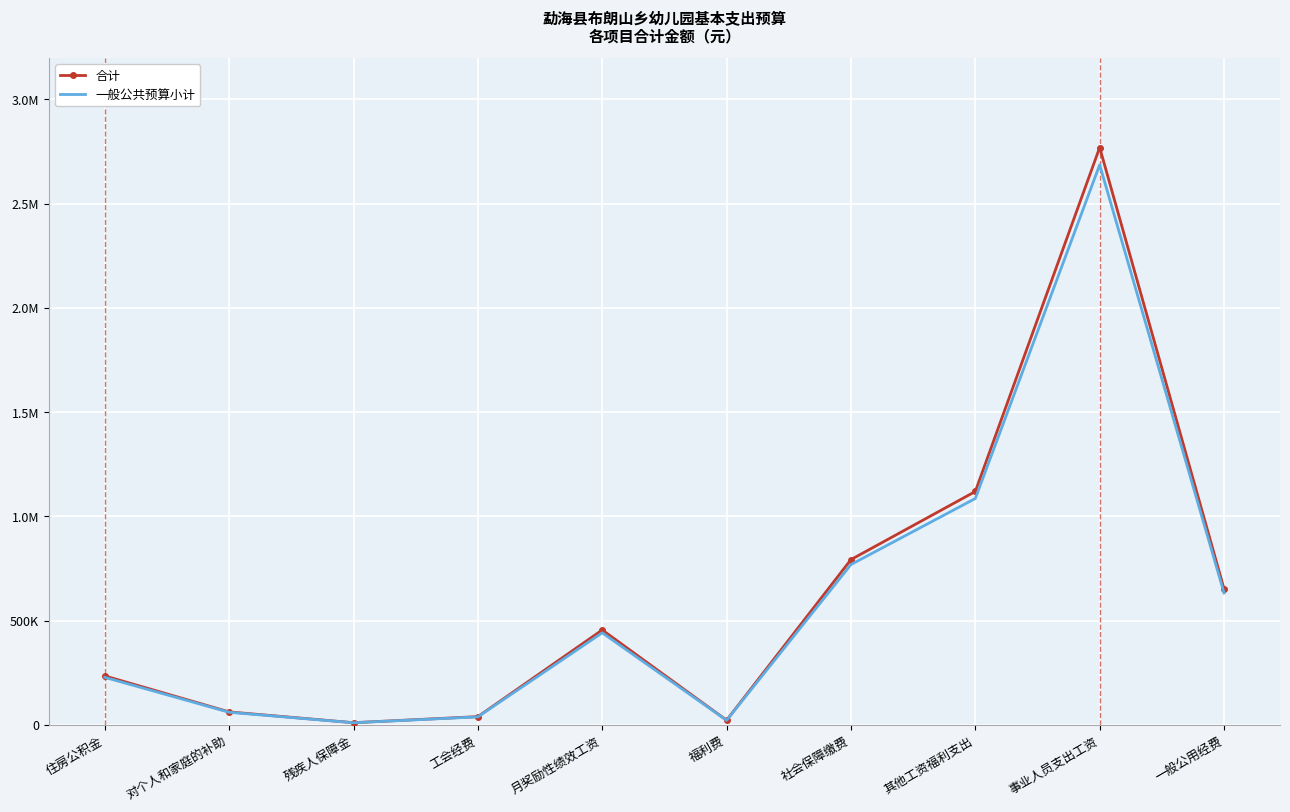

How many interior local valleys does the 一般公共预算小计 series have?

2